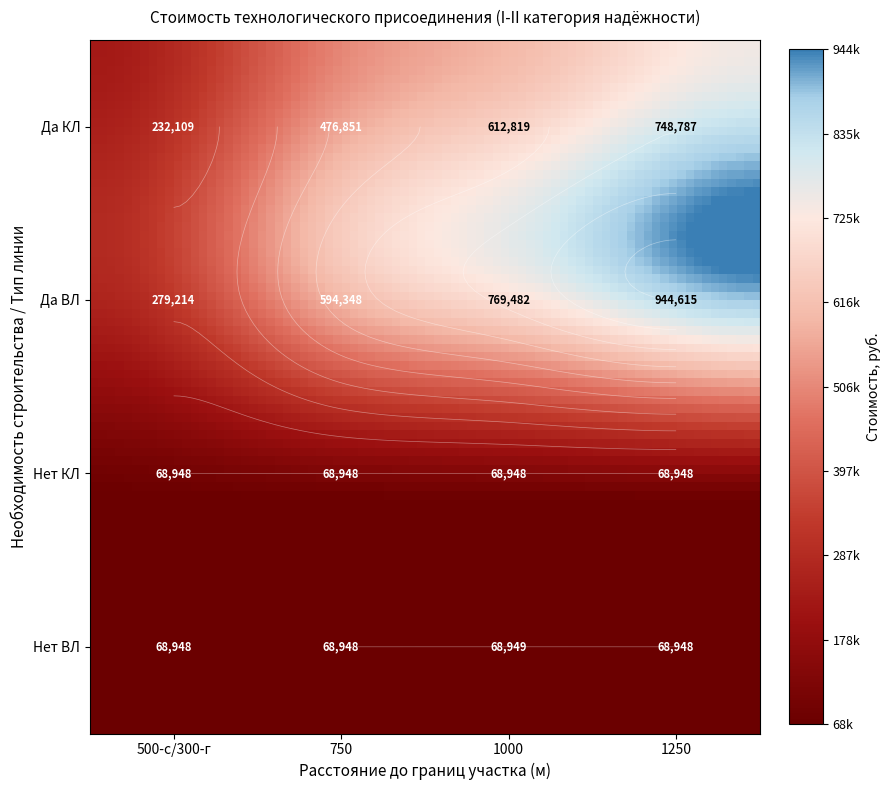

The 1000 series shows 68948 at Нет КЛ. True or false?

True